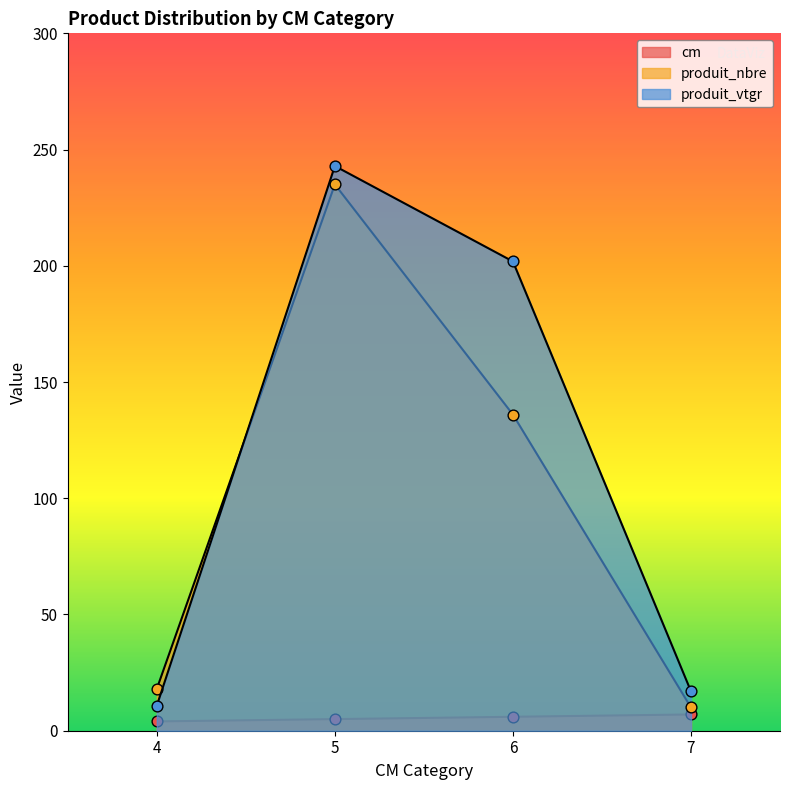

Which series reaches the maximum Y coordinate?

produit_vtgr